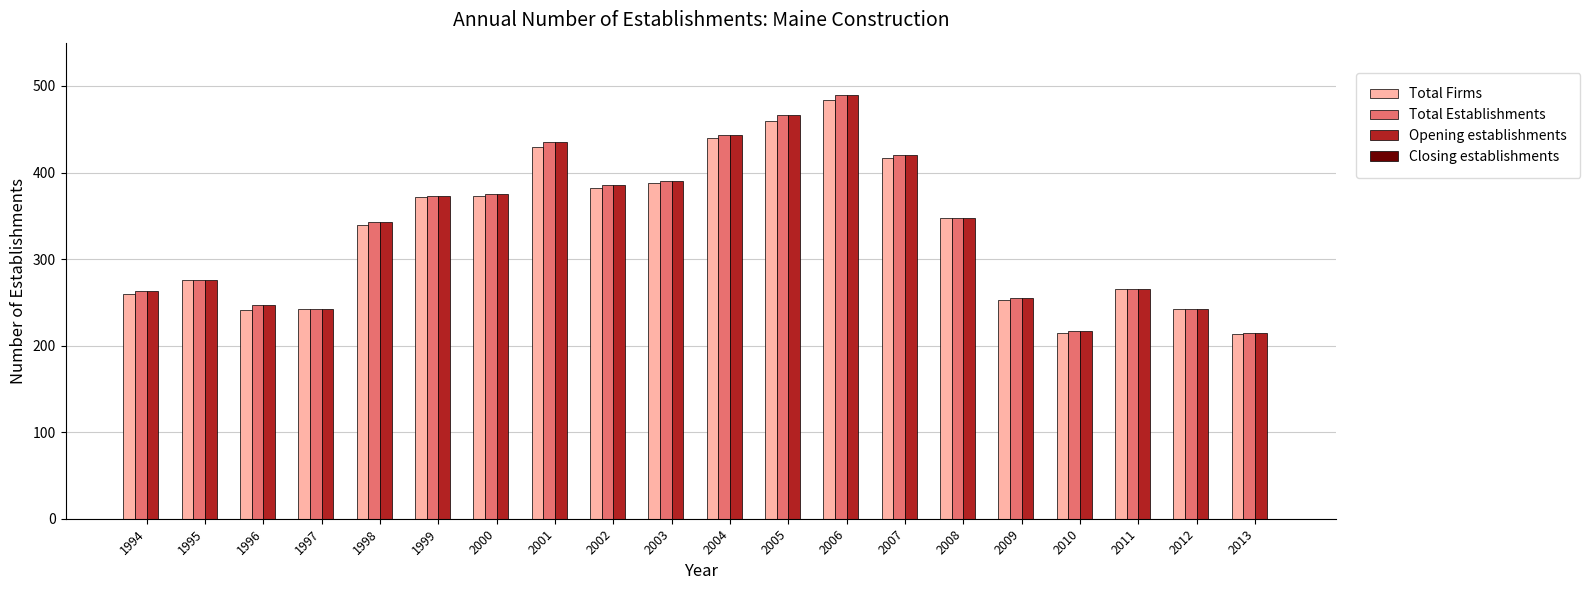

What is the minimum value for Opening establishments?

214